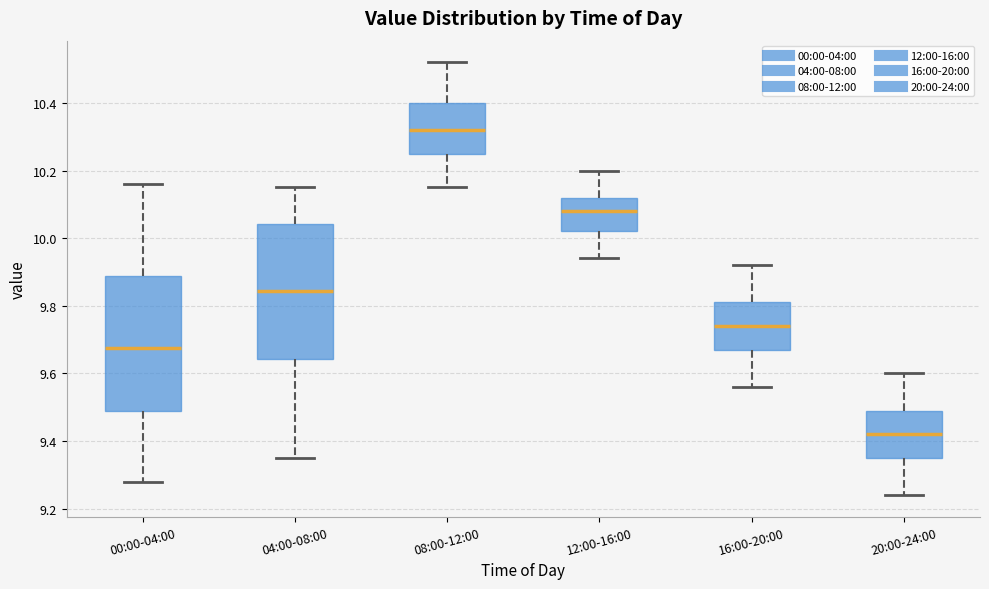

Reading left to right, read every box against the y-axis: the position of its median line, the range the box covers, and the ends of its whiskers. The values are not printed on the chart, so give them approximately, as read against the axis.

00:00-04:00: median 9.68, box 9.48 to 9.88, whiskers 9.28 to 10.16
04:00-08:00: median 9.84, box 9.64 to 10.04, whiskers 9.36 to 10.16
08:00-12:00: median 10.32, box 10.26 to 10.40, whiskers 10.16 to 10.52
12:00-16:00: median 10.08, box 10.02 to 10.12, whiskers 9.94 to 10.20
16:00-20:00: median 9.74, box 9.68 to 9.82, whiskers 9.56 to 9.92
20:00-24:00: median 9.42, box 9.36 to 9.50, whiskers 9.24 to 9.60